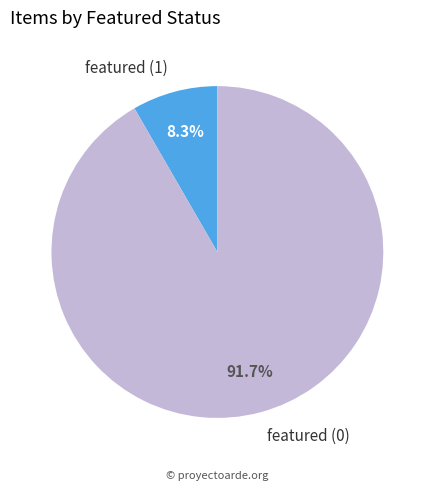

Rank the categories by value from lowest to highest.

featured (1), featured (0)